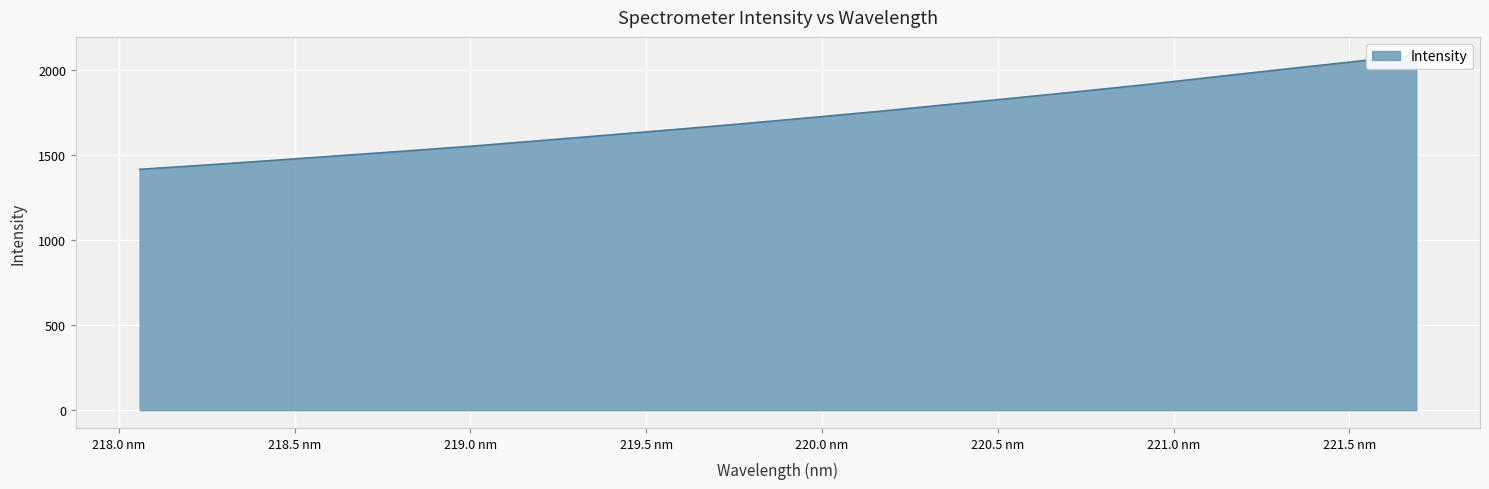

What is the value of the 8th point from the left?

1616.6